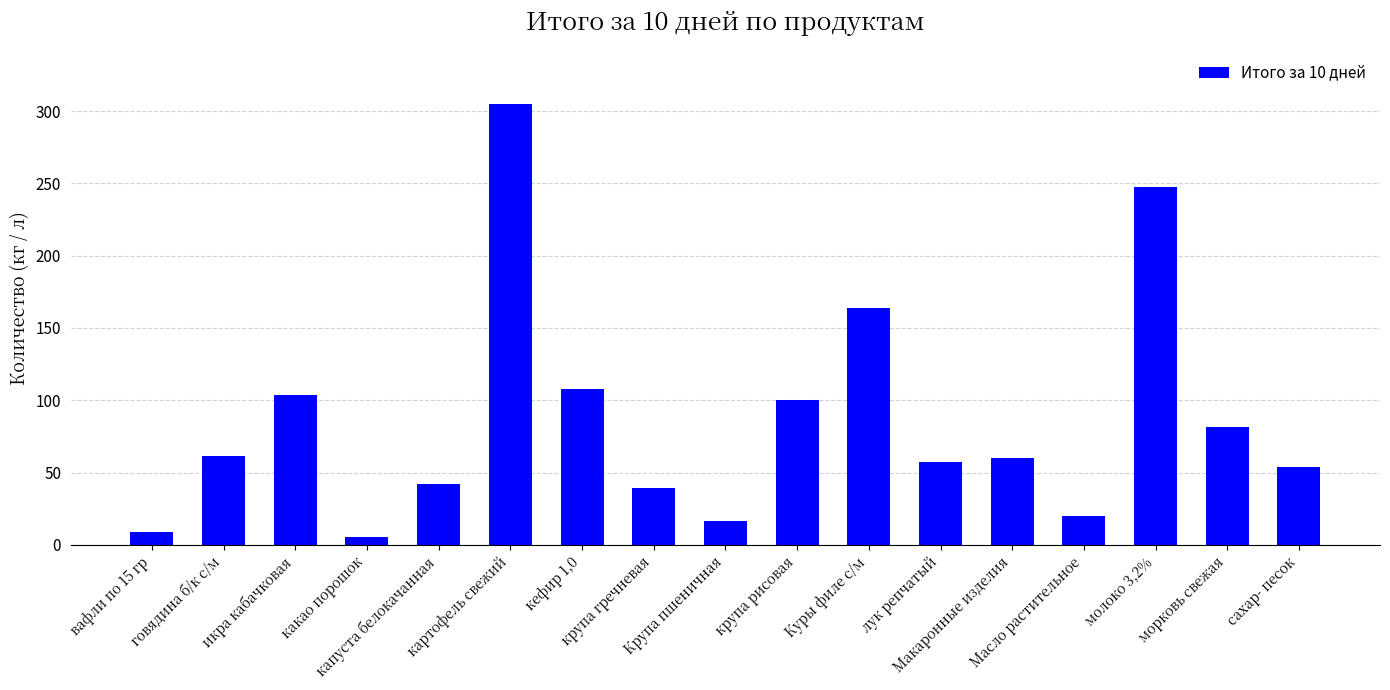

Approximately how many times larger is the value at Макаронные изделия compared to картофель свежий?

0.2